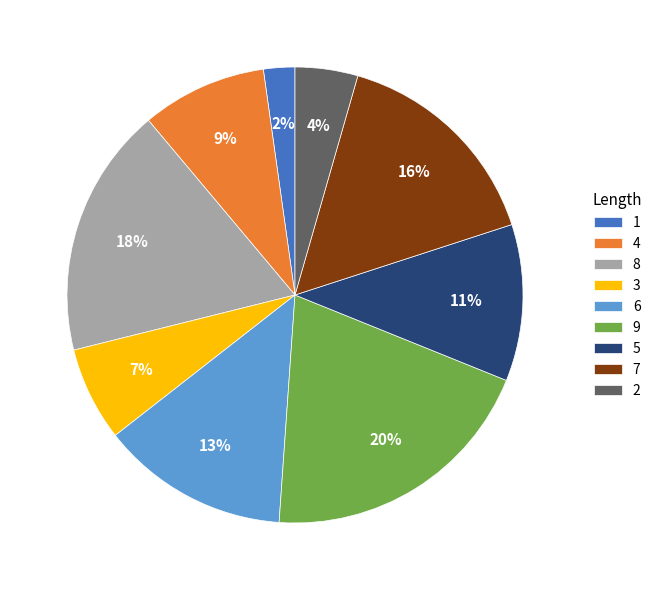

Which has a higher value, 5 or 1?

5